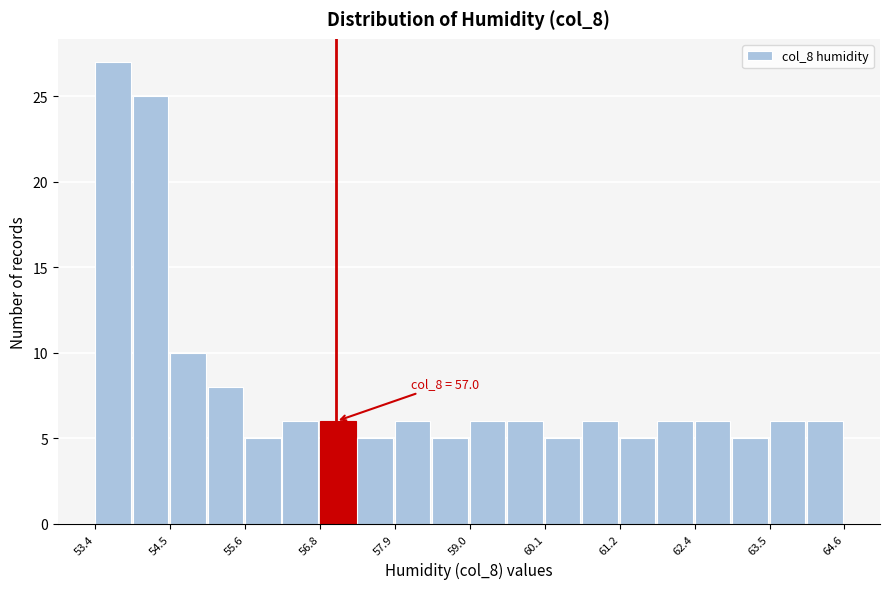

Around what value on the x-axis is the tallest bar? Give the approximate position of its centre, as read against the axis.

53.6